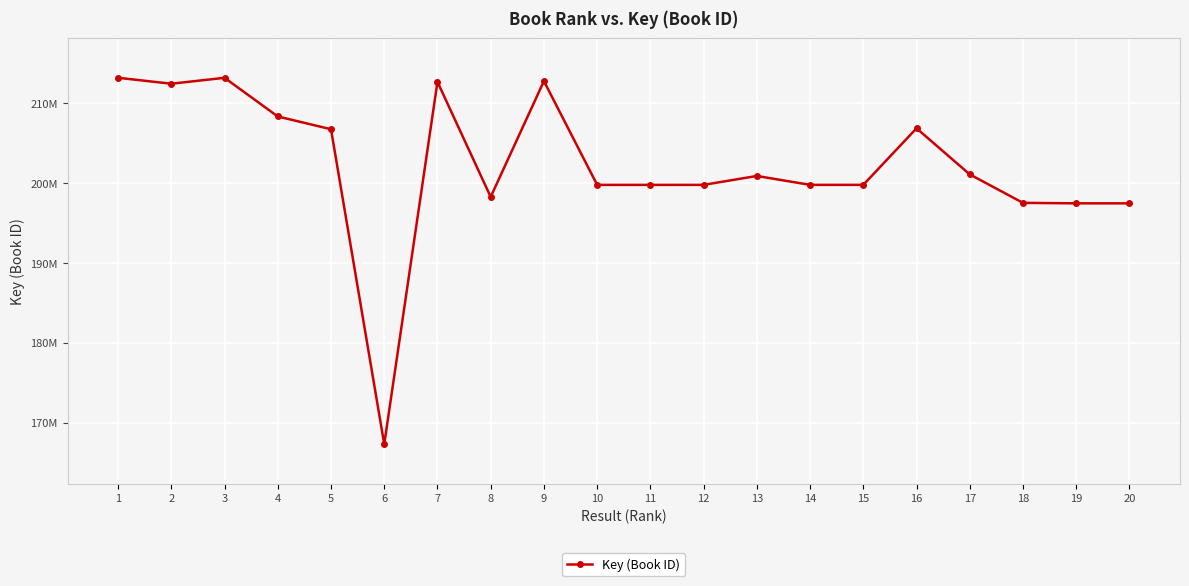

True or false: the data has more than 1 interior local peaks.

True